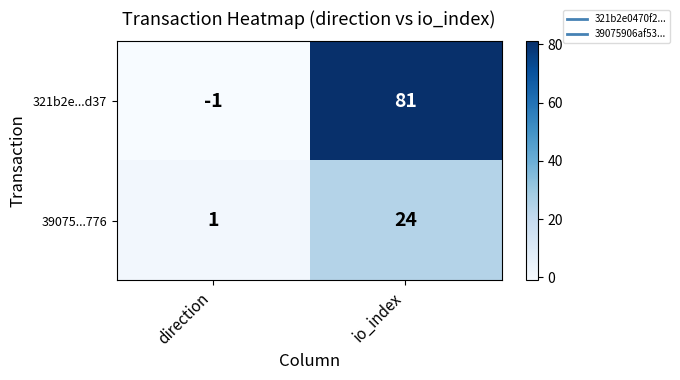

At io_index, list the series in order from largest to smallest.

321b2e...d37, 39075...776